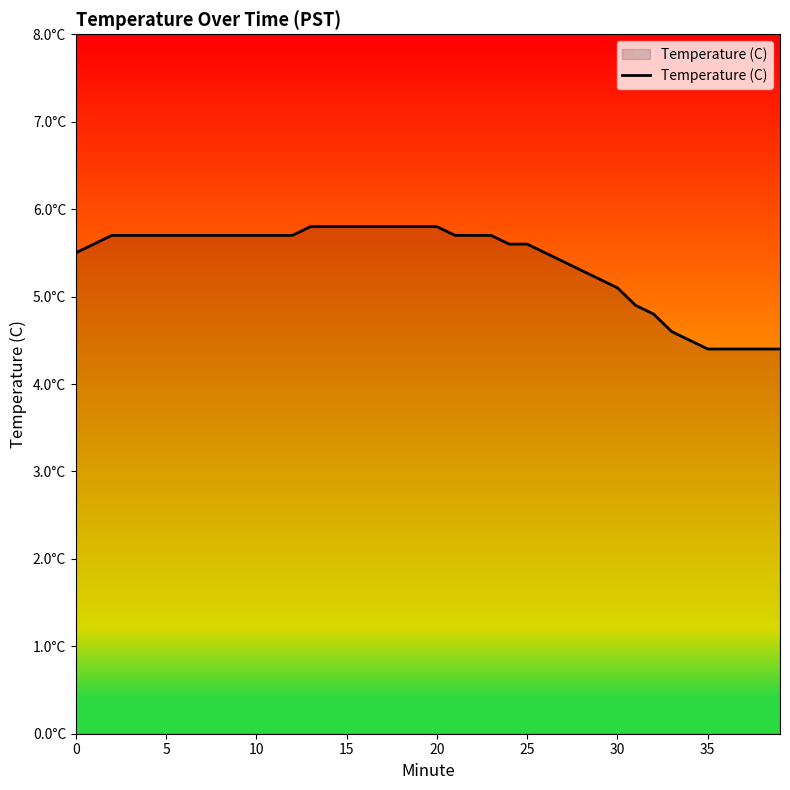

Is this an area chart (filled region under the line)?

Yes